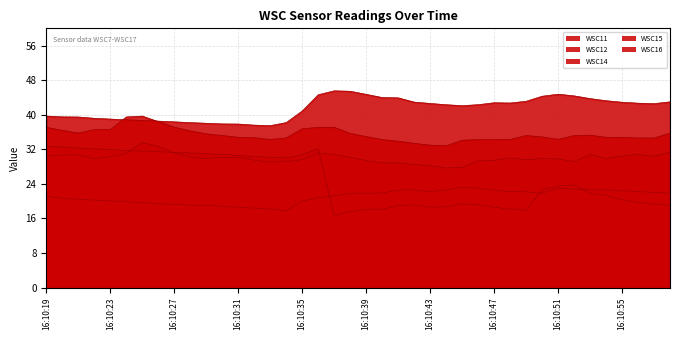

What is the value of the WSC12 point at the 17th from the left?

36.8